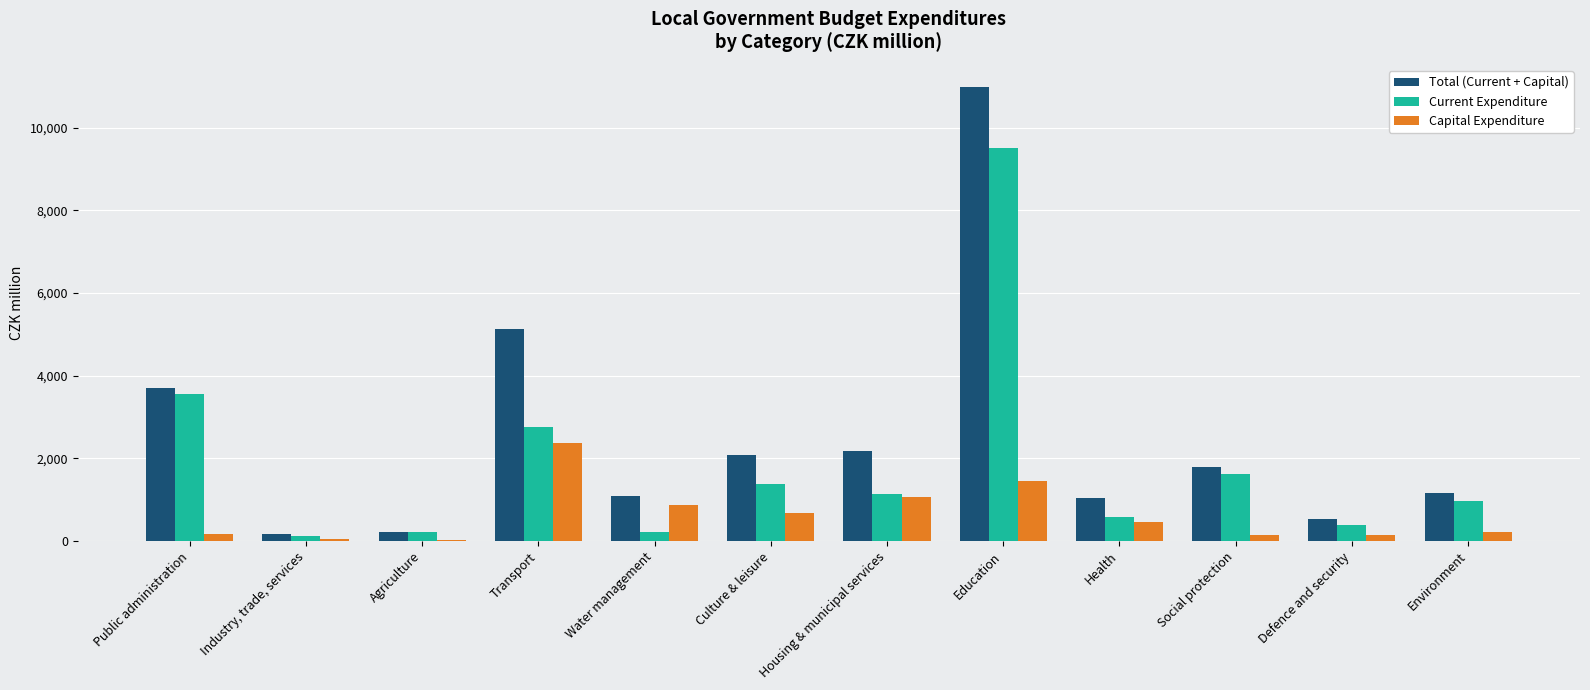

How many groups of bars are there?

12